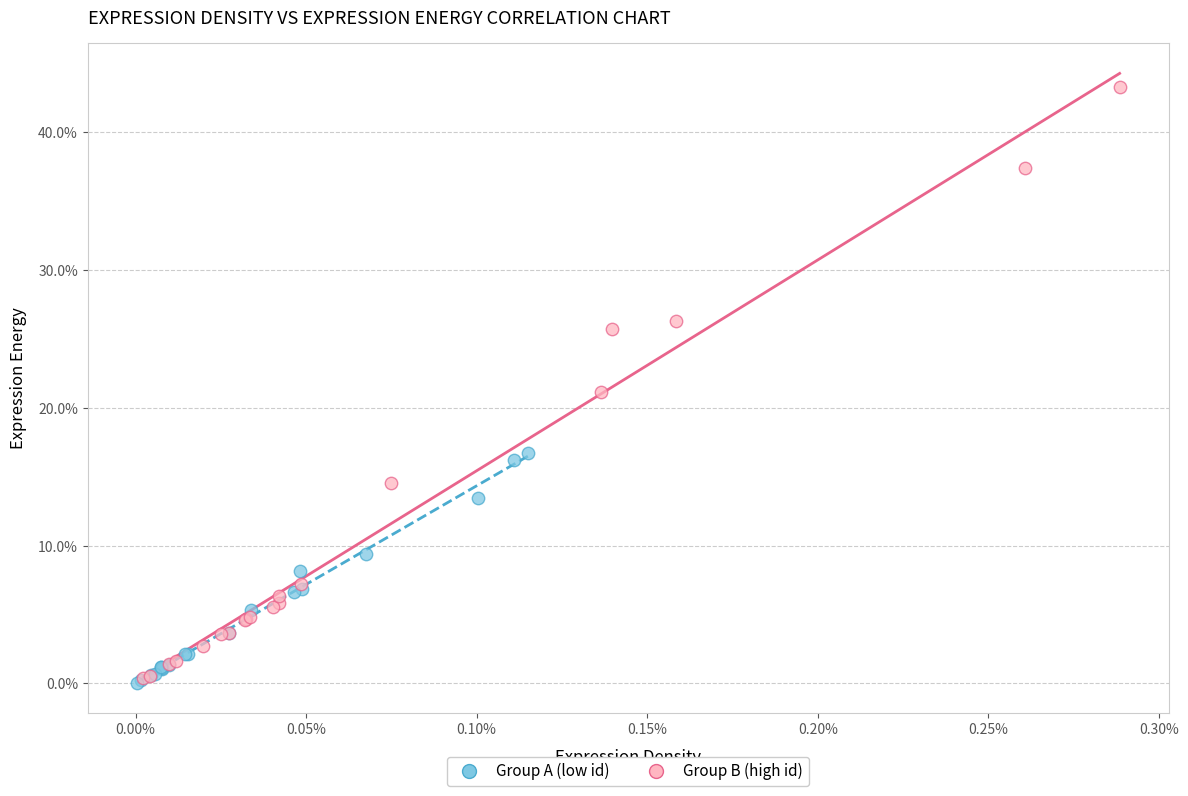

What are all the series names shown in the legend?

Group A (low id), Group B (high id)